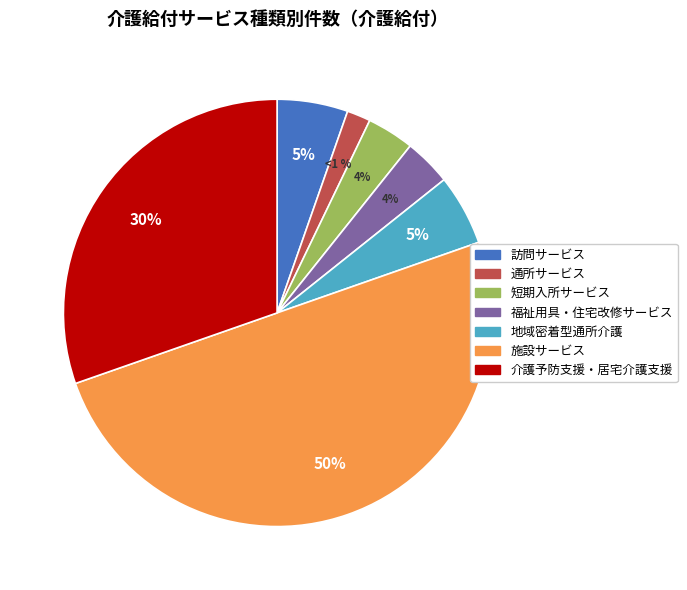

True or false: 施設サービス accounts for 37% of the total.

False